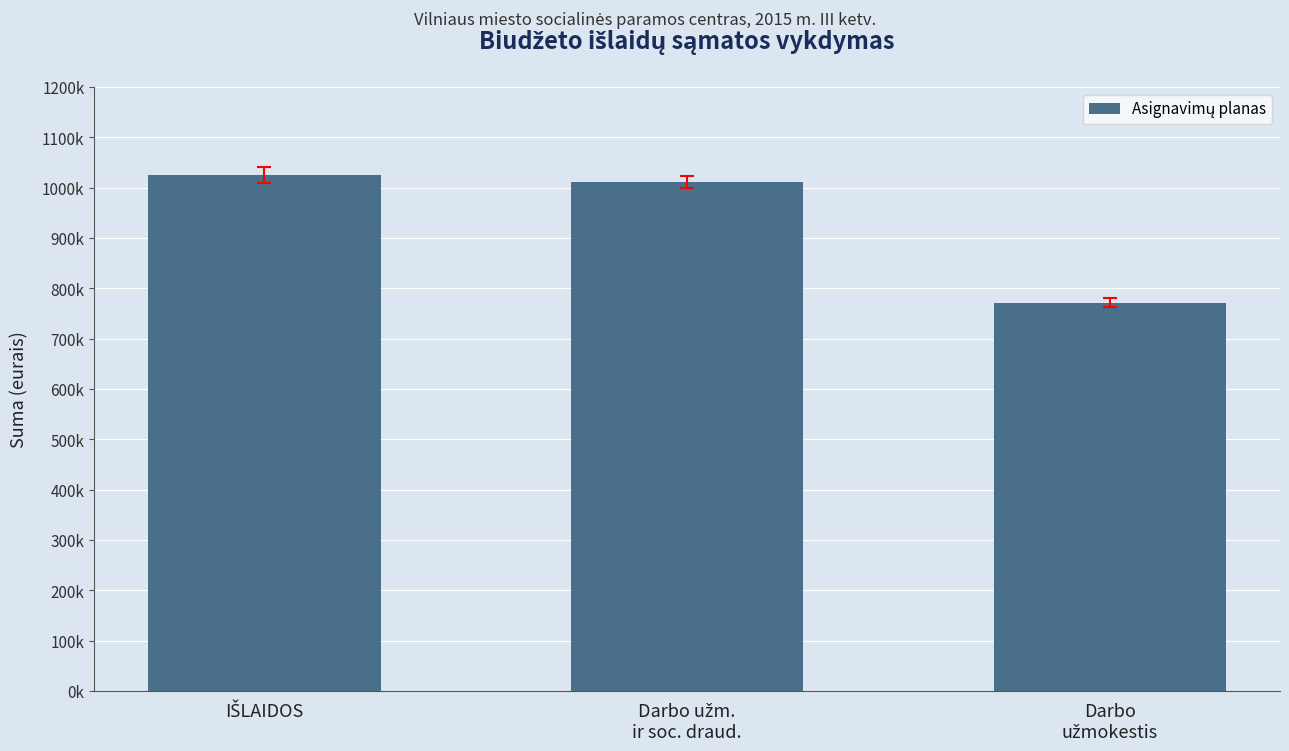

How many bars are there in total?

3